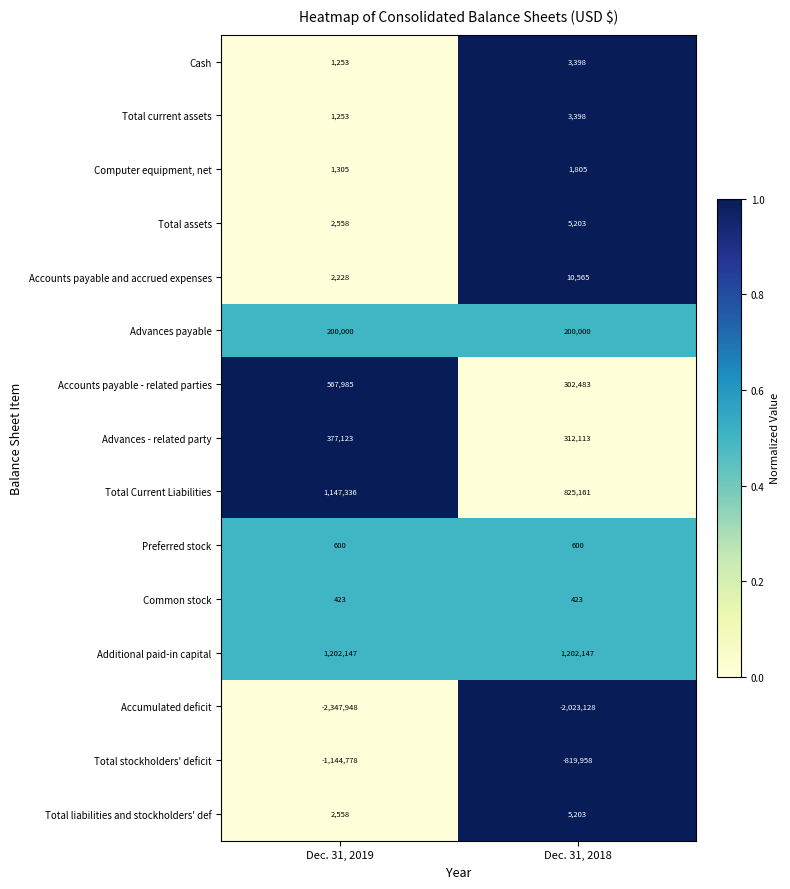

The Accounts payable - related parties series shows 567985 at Dec. 31, 2019. True or false?

True